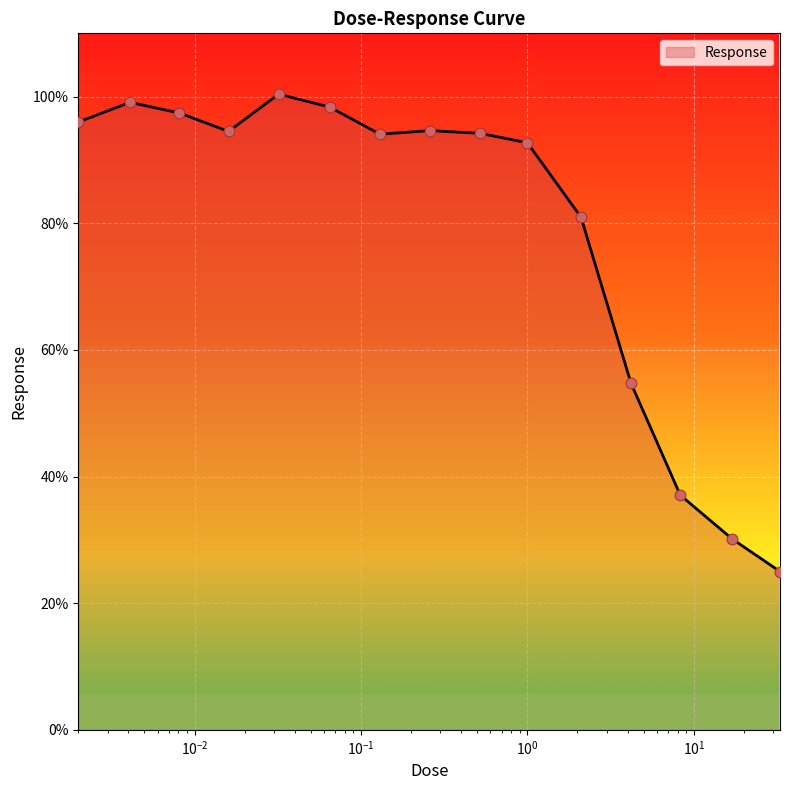

What is the greatest value displayed?

100.4